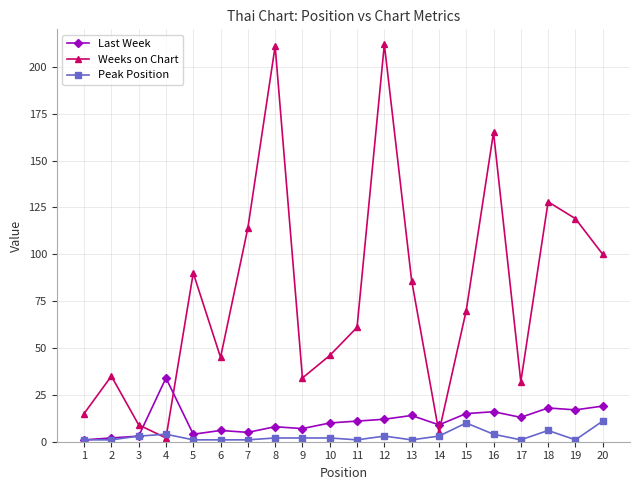

Is it true that Weeks on Chart equals 90 at 5?

True